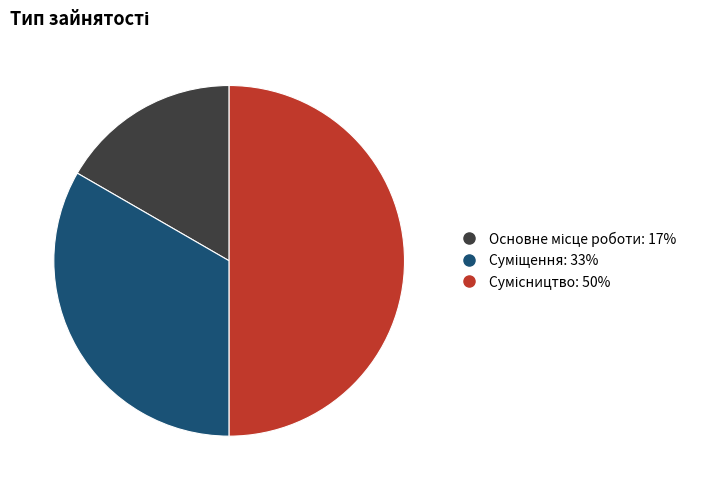

How many segments does this pie chart have?

3